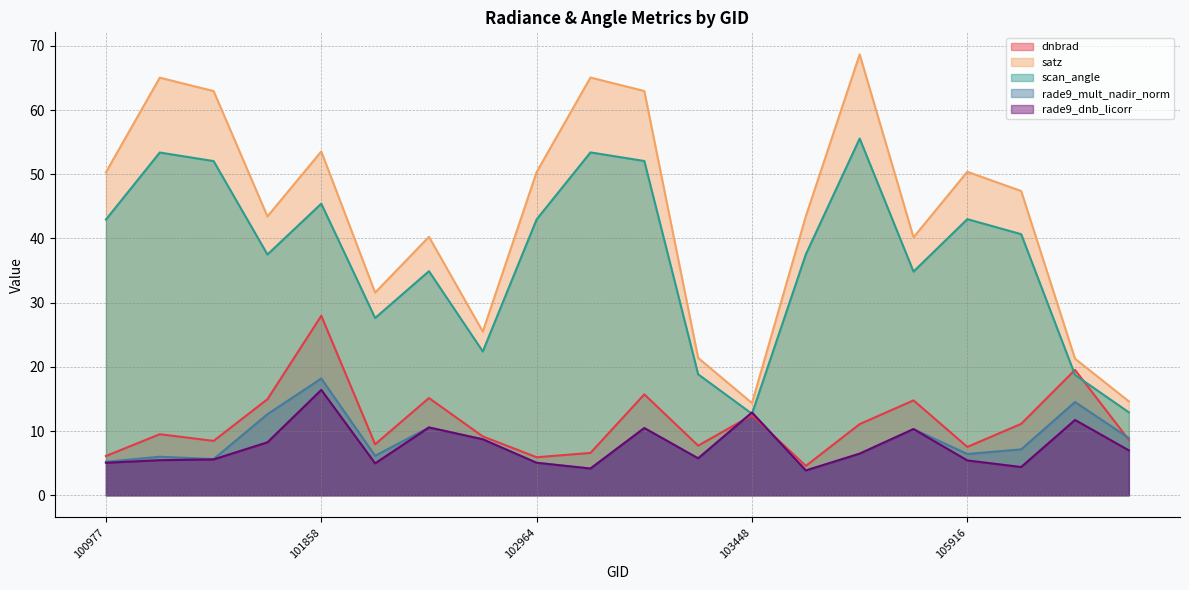

What is the value of the dnbrad point at the 16th from the left?

14.8